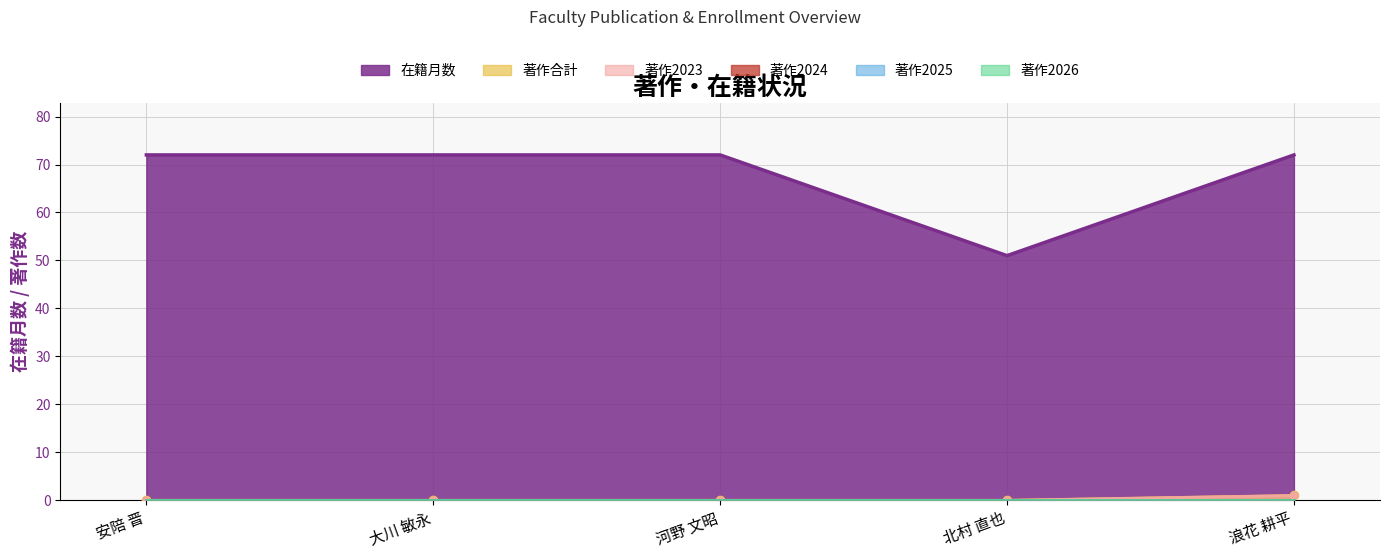

What is the sum of the 著作2023 values at 大川 敏永 and 浪花 耕平?

1